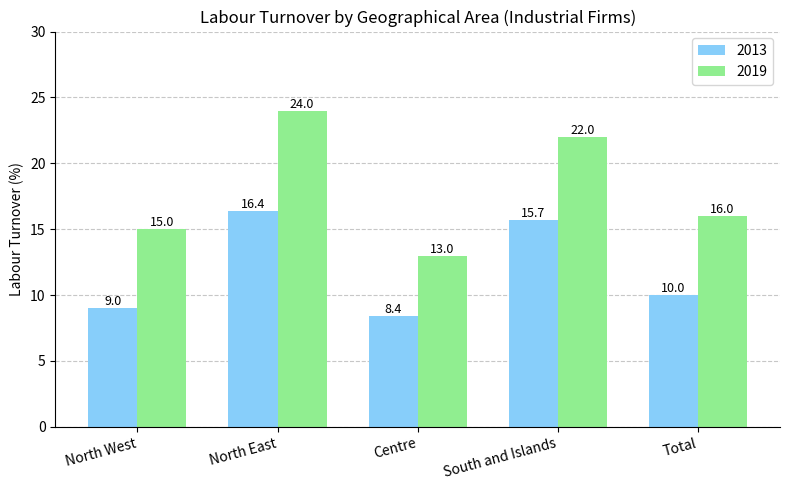

Is it true that 2019 equals 22.0 at South and Islands?

True